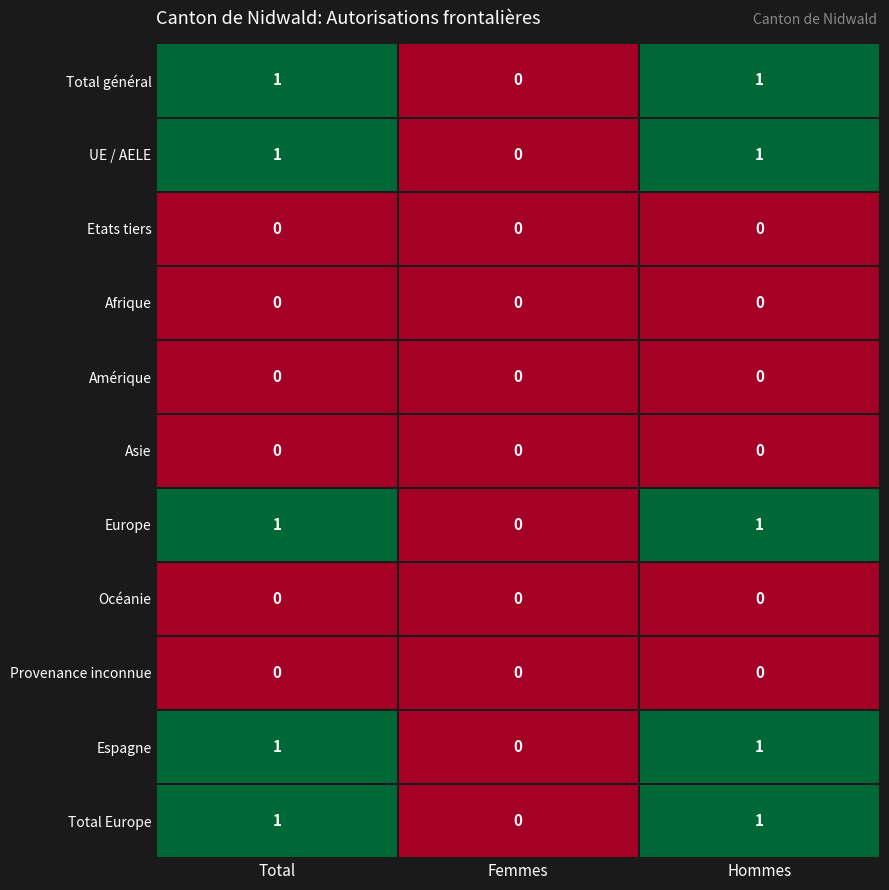

True or false: Espagne has a value of 1 at Hommes.

True